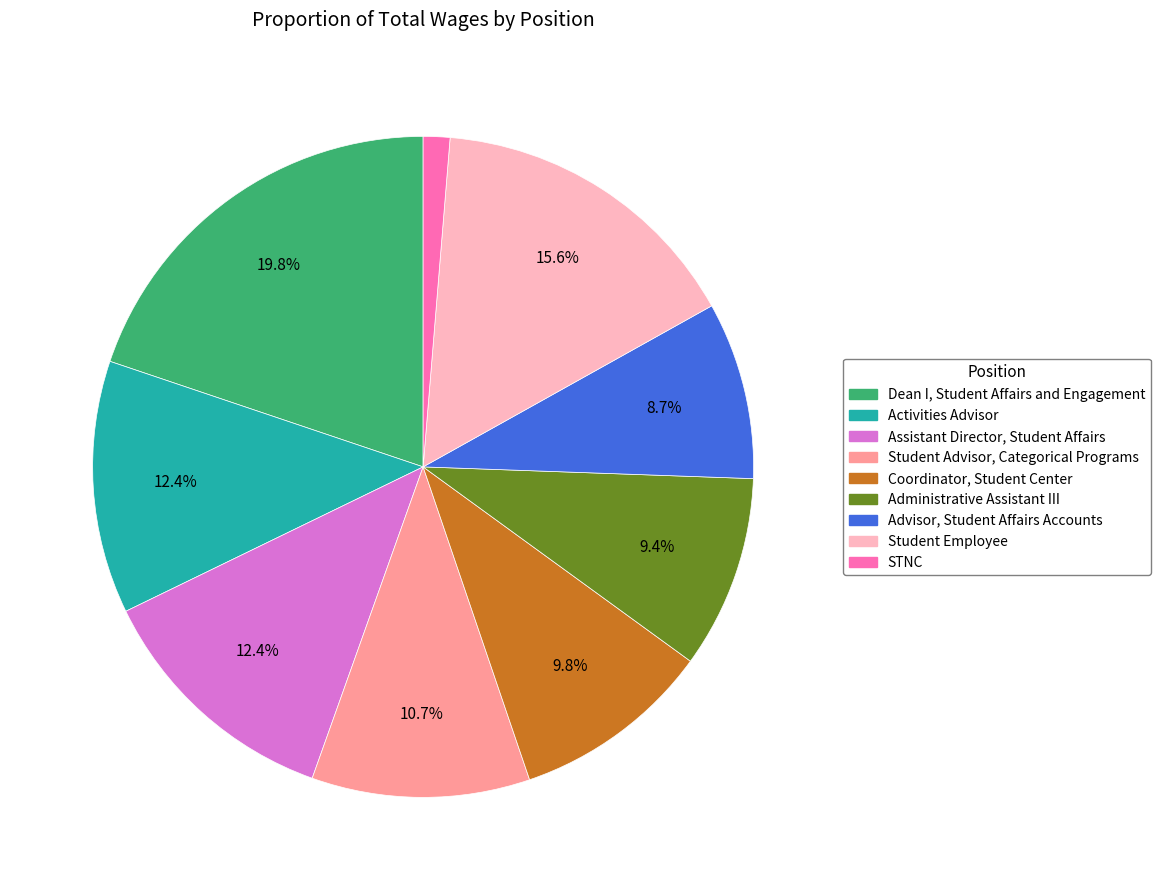

To the nearest percent, what percentage of the pie is STNC?

1%